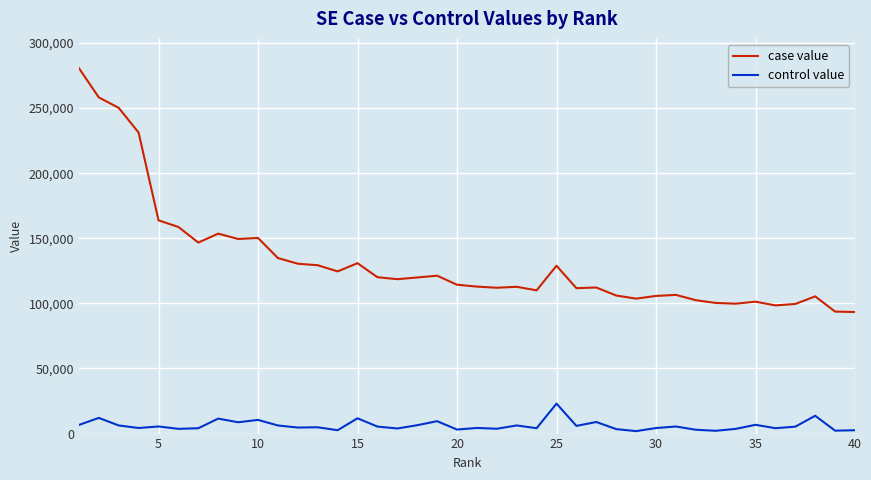

What is the maximum value shown in the chart?

280703.9